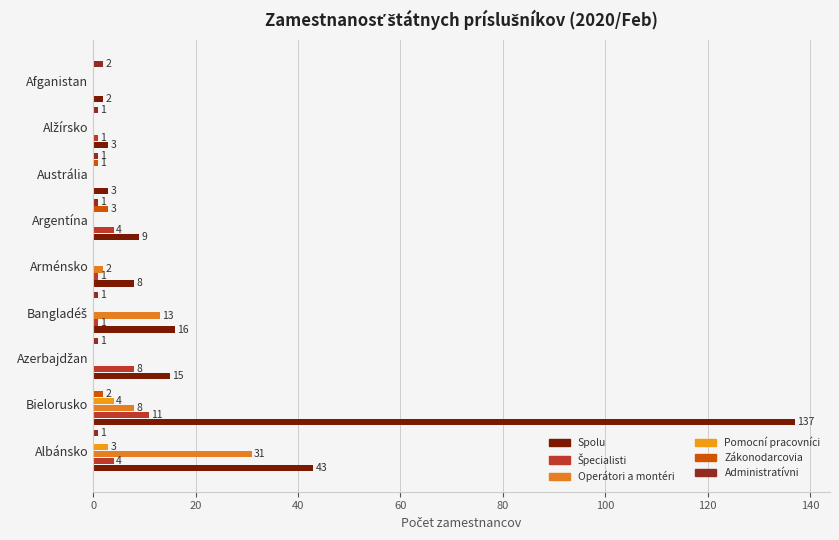

Count the number of data series in this chart.

6